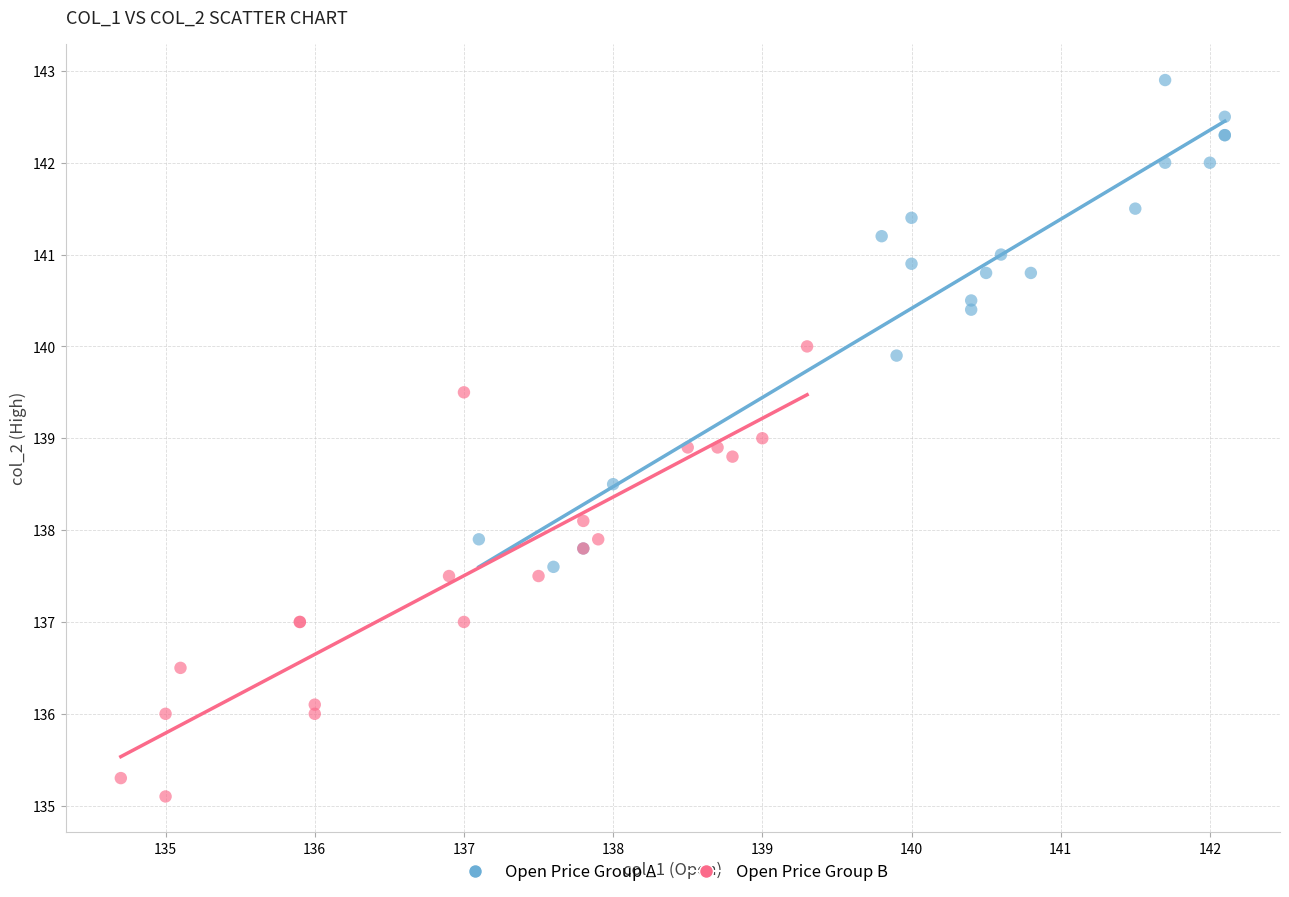

What are all the series names shown in the legend?

Open Price Group A, Open Price Group B